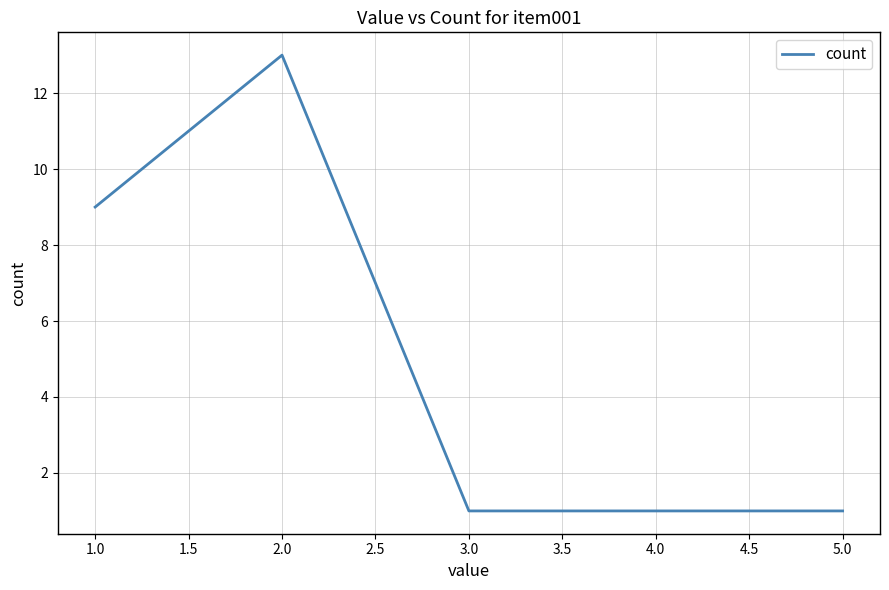

Approximately how many times larger is the value at 1.0 compared to 3.0?

9.0